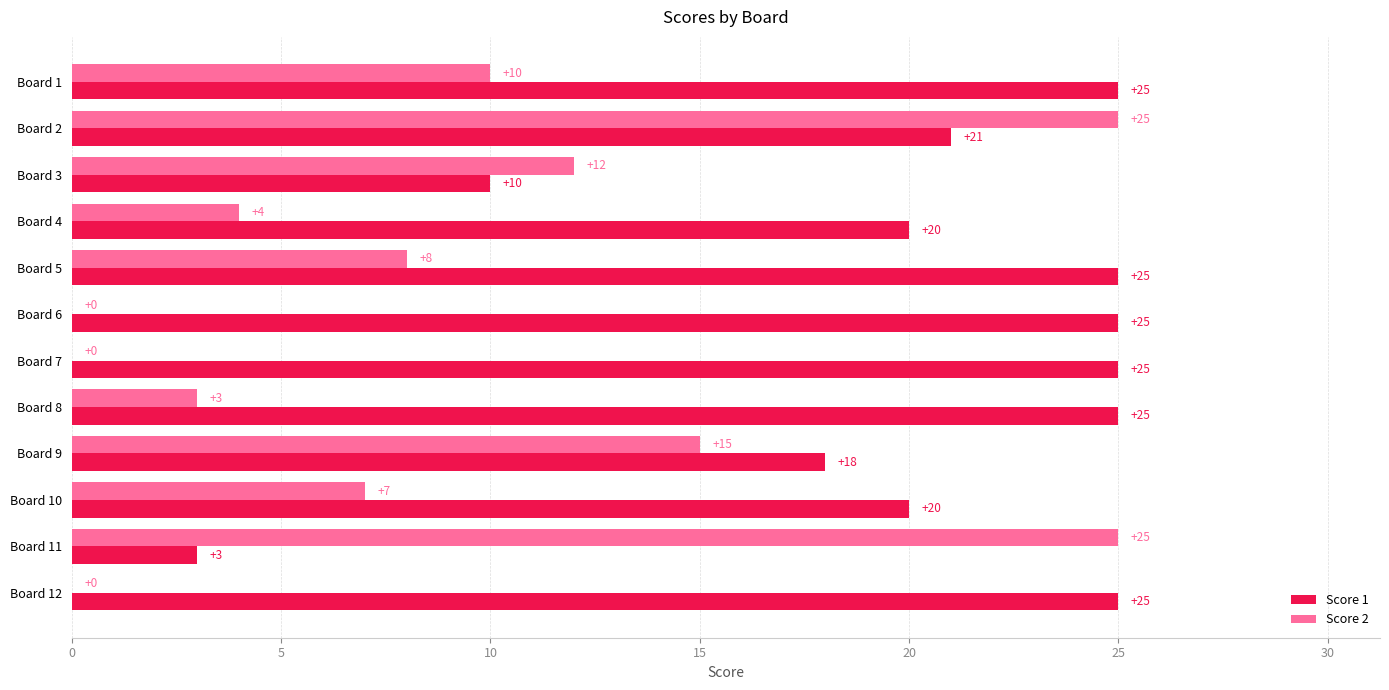

What is the greatest value displayed?

25